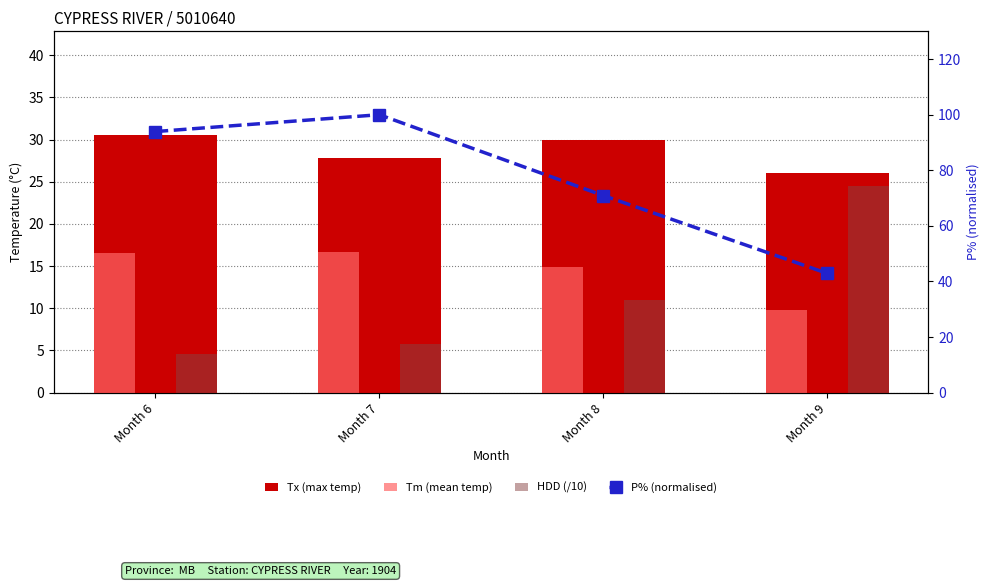

Is it true that P% (normalised) equals 25.8 at Month 7?

False